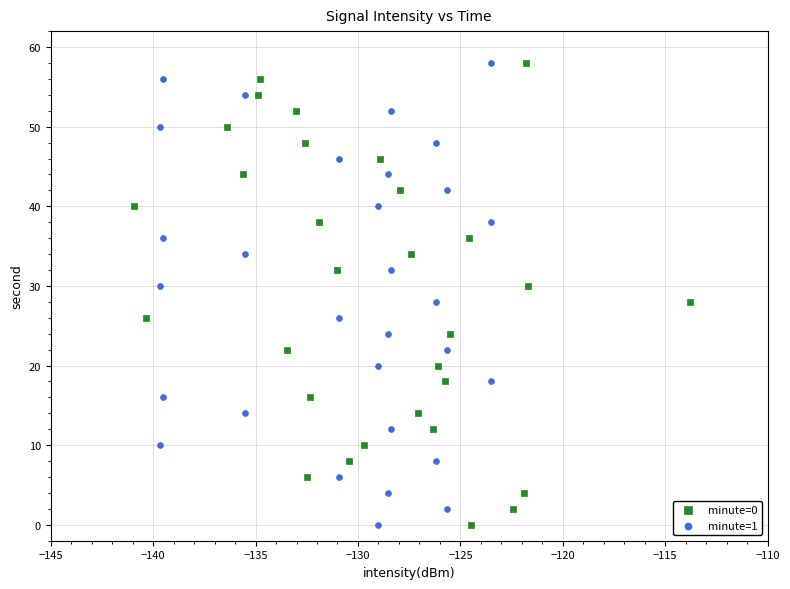

What are all the series names shown in the legend?

minute=0, minute=1